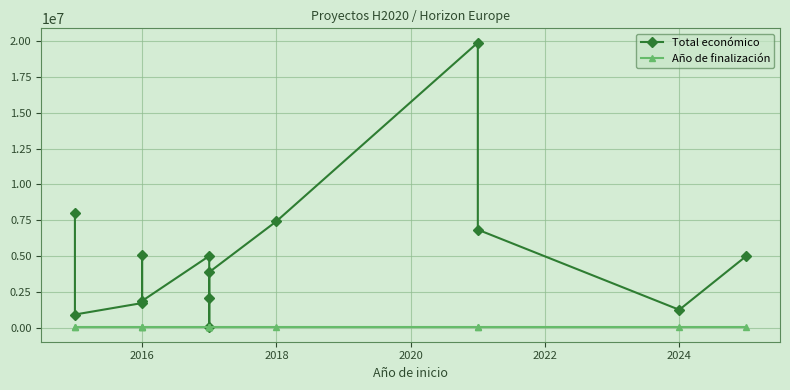

True or false: Año de finalización has more than 2 interior local peaks.

True